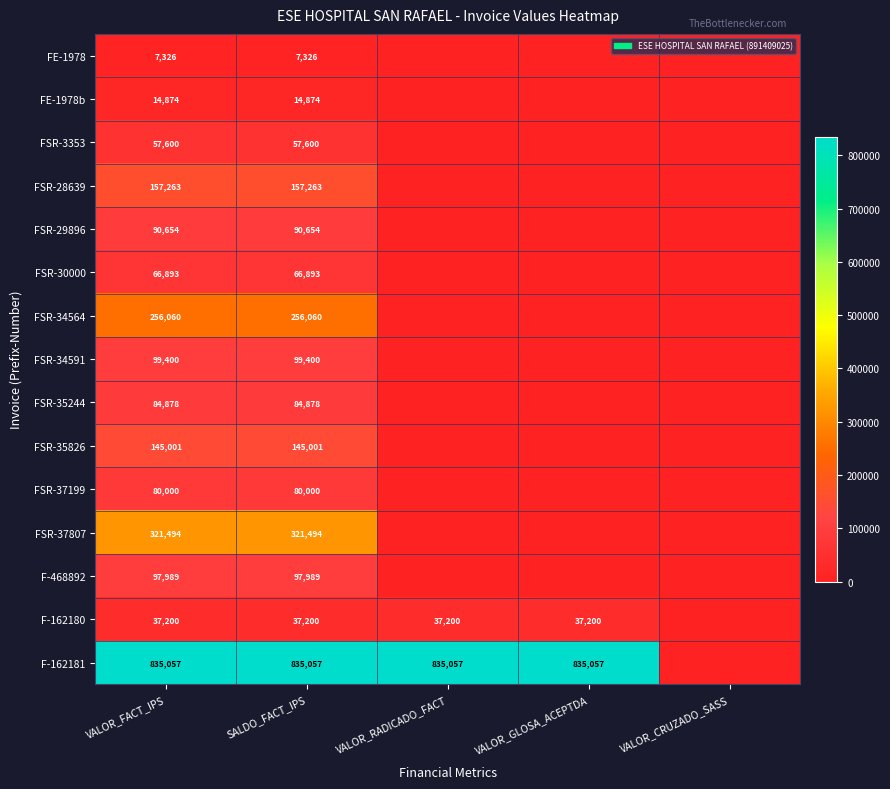

What is the difference between the highest and lowest values at VALOR_FACT_IPS?

827731